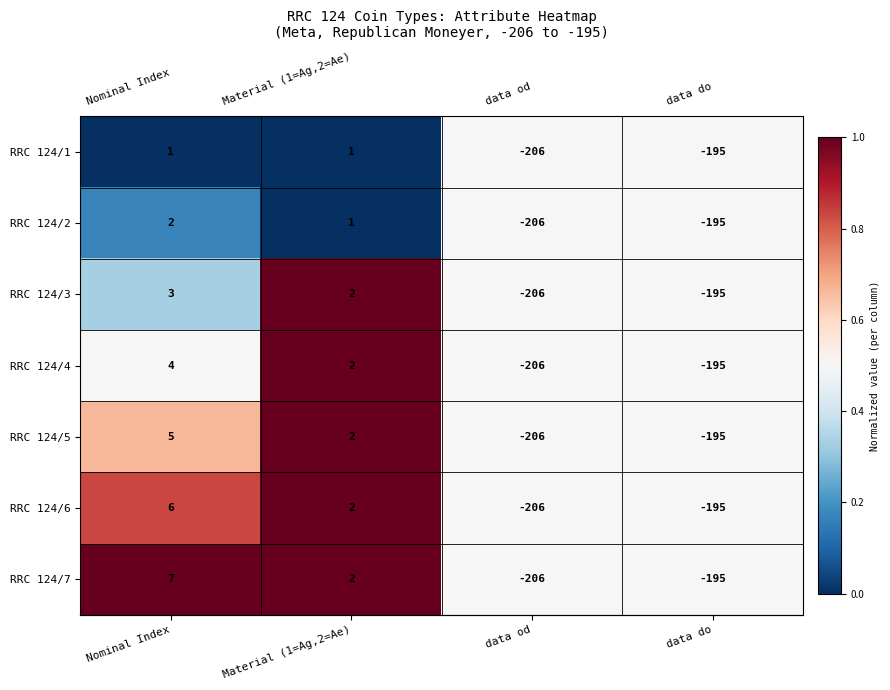

What is the total value across all series at data do?

-1365